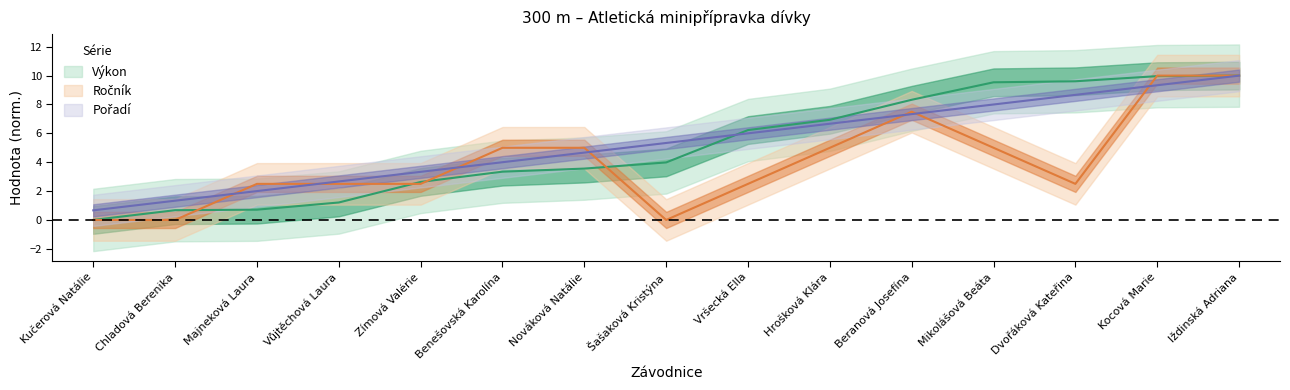

Reading left to right, what are all the values shown in this chart?

Výkon: 0.0	0.7	0.7	1.2	2.6	3.3	3.6	4.0	6.2	6.9	8.3	9.5	9.6	10.0	10.0
Ročník: 0.0	0.0	2.5	2.5	2.5	5.0	5.0	0.0	2.5	5.0	7.5	5.0	2.5	10.0	10.0
Pořadí: 0.7	1.3	2.0	2.7	3.3	4.0	4.7	5.3	6.0	6.7	7.3	8.0	8.7	9.3	10.0